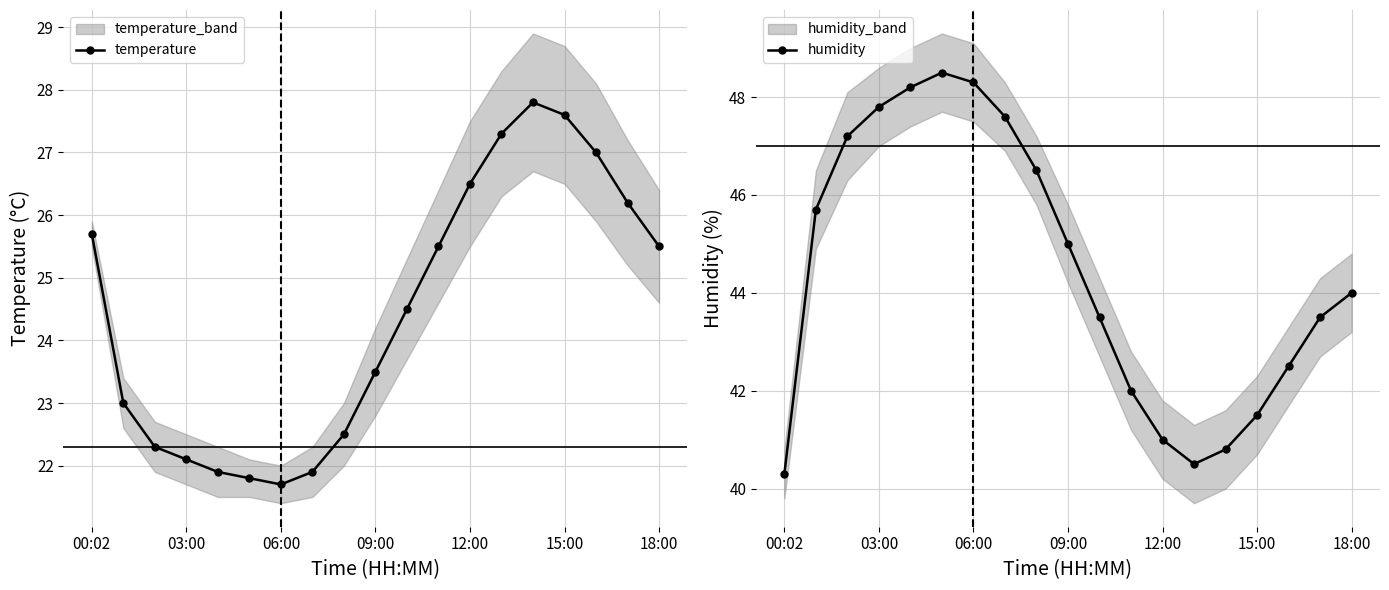

True or false: humidity has a value of 81.1 at 8.

False